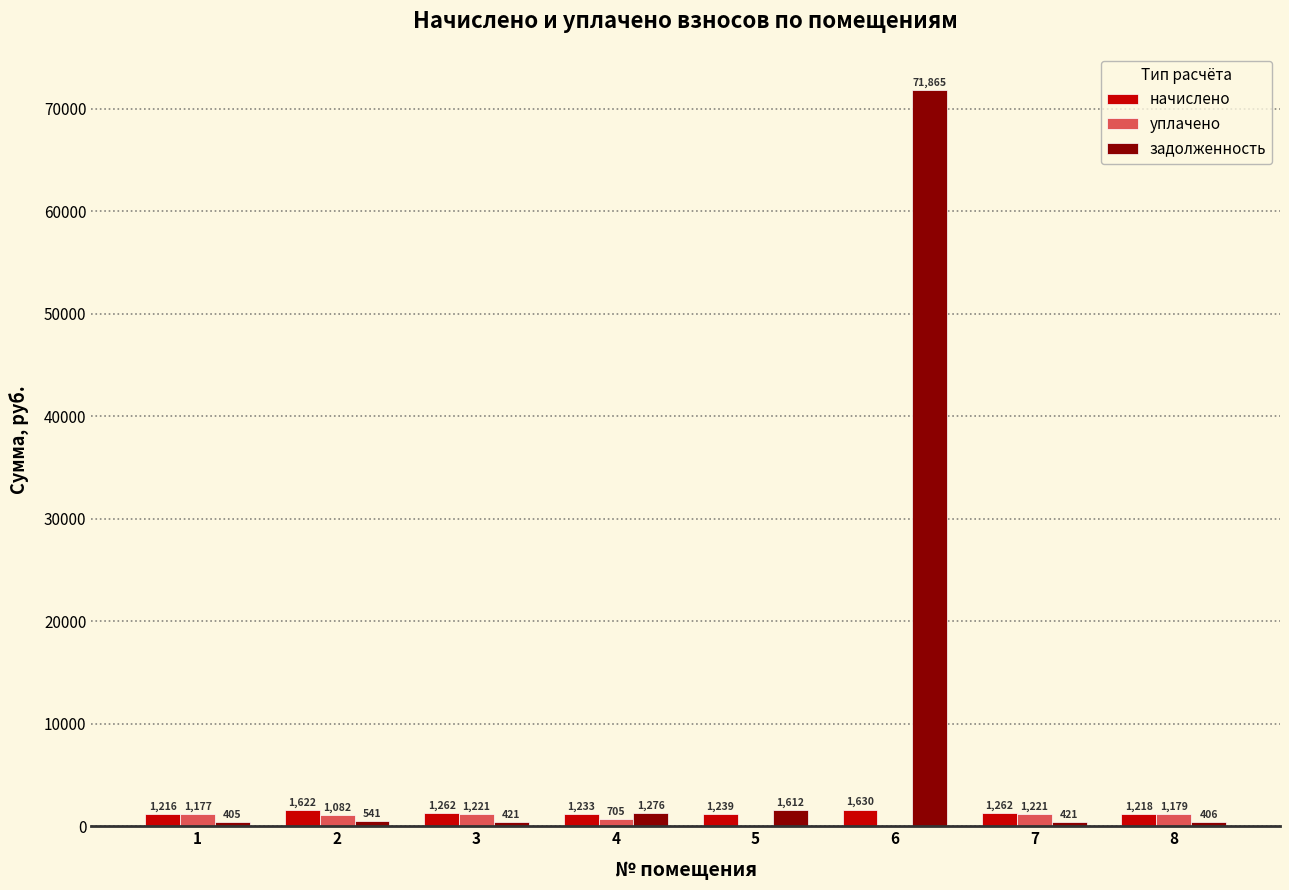

Where is задолженность nearest to the value 36135?

5